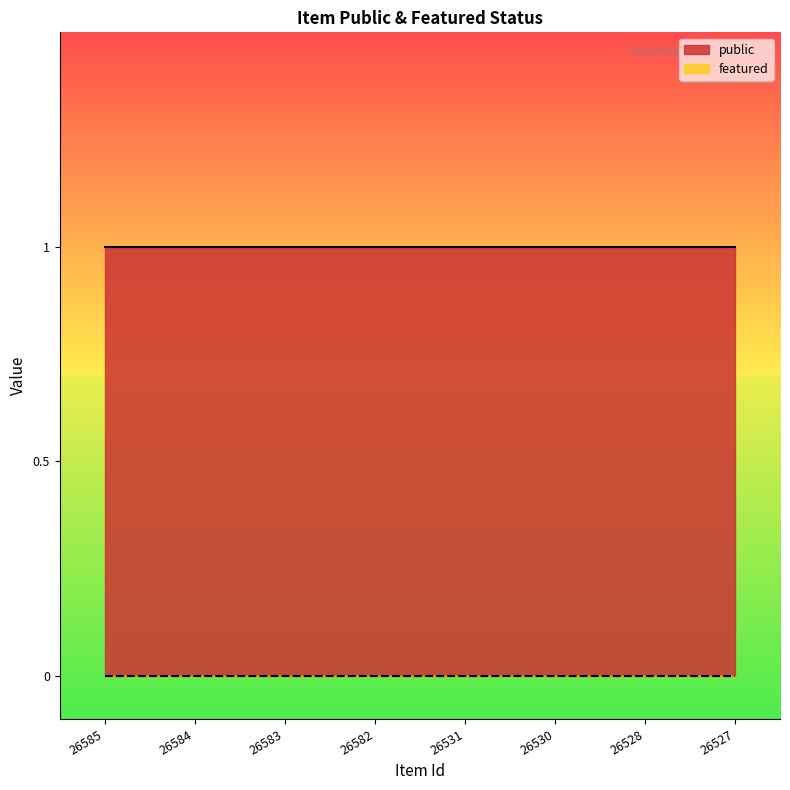

Which series has the widest spread of values?

public